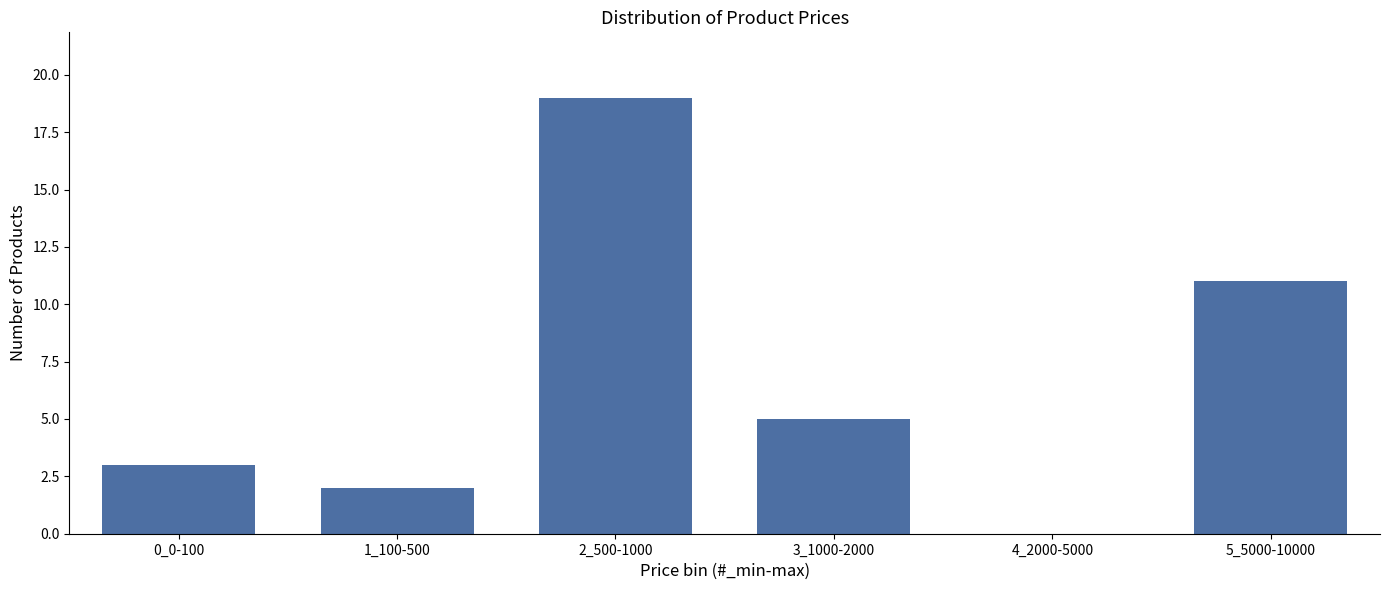

Reading left to right, extract all data points from this chart.

0_0-100=3	1_100-500=2	2_500-1000=19	3_1000-2000=5	4_2000-5000=0	5_5000-10000=11